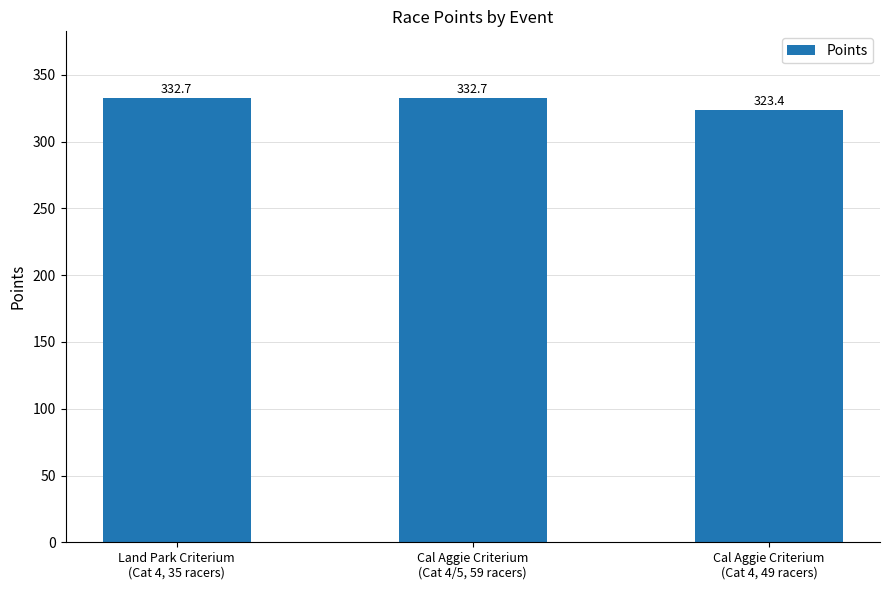

How many values are below 332?

1